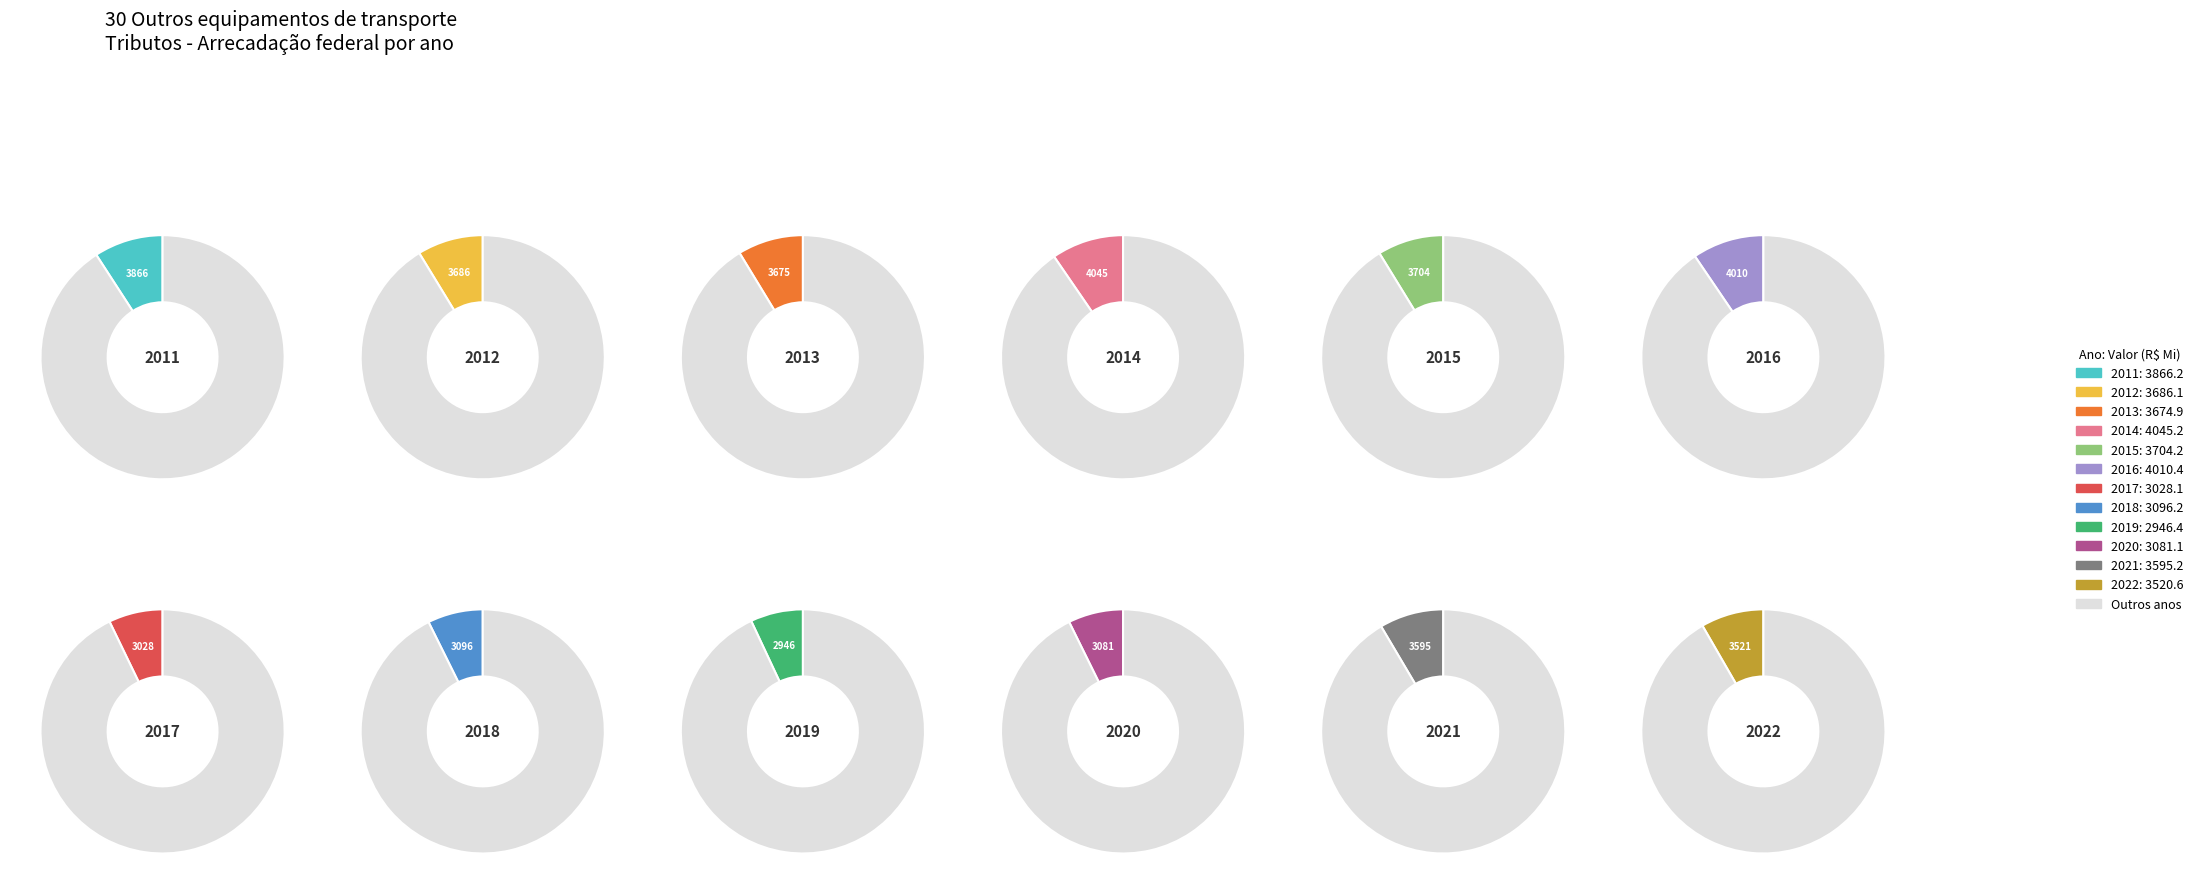

What is the total percentage of 2015 and 2013?

17.5%